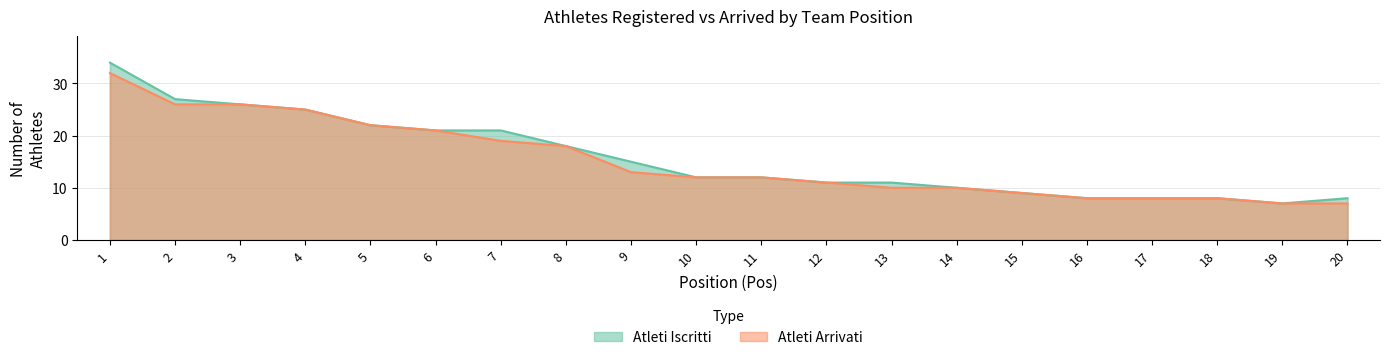

At which category does the chart reach its peak across all series?

1